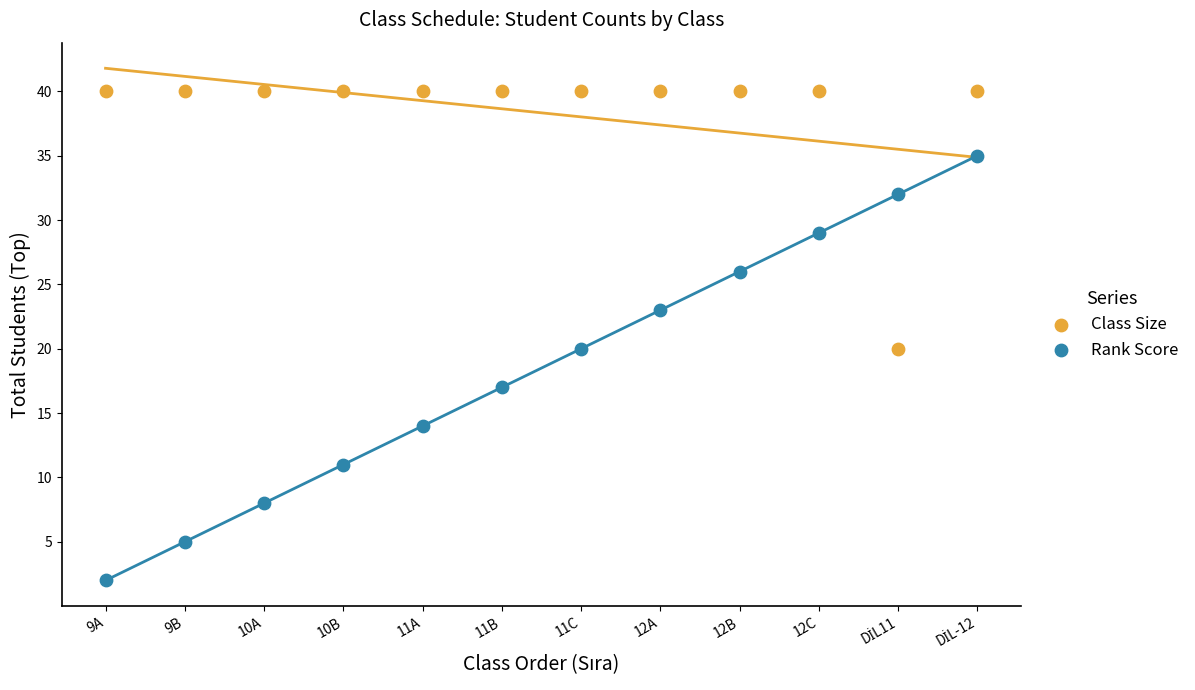

What are all the series names shown in the legend?

Class Size, Rank Score